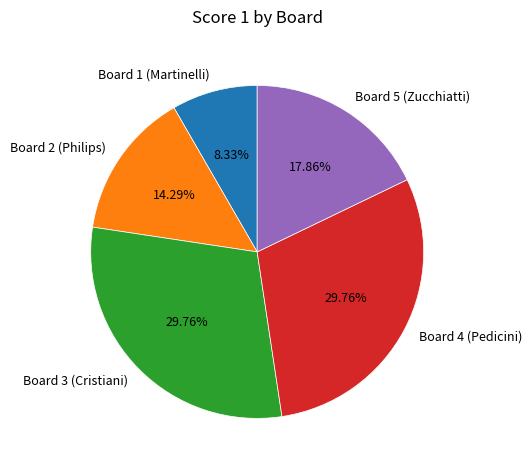

What is the ratio of the value at Board 5 (Zucchiatti) to the value at Board 3 (Cristiani)?

0.6